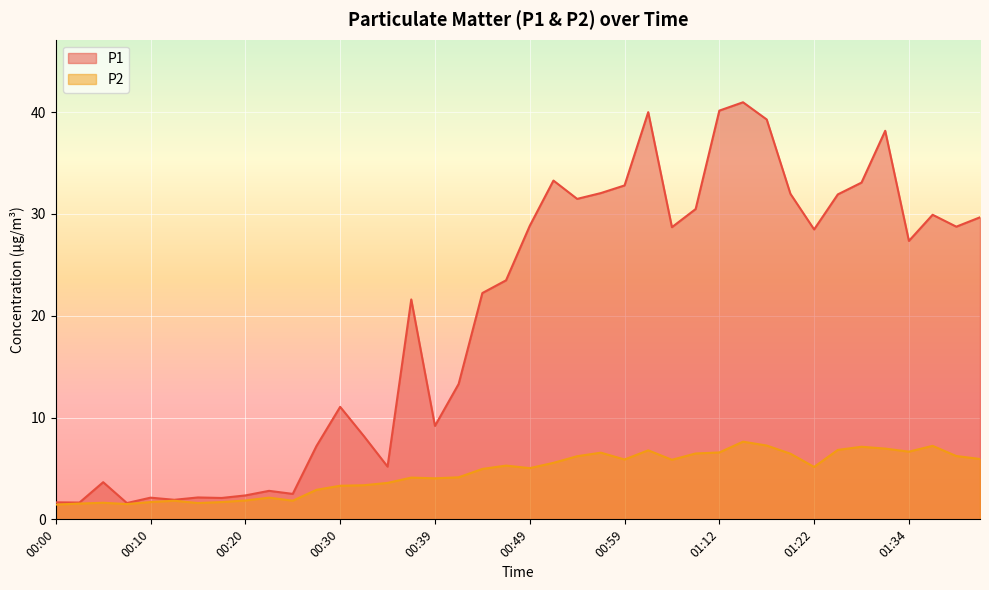

Between 00:57 and 00:00, which is larger?

00:57